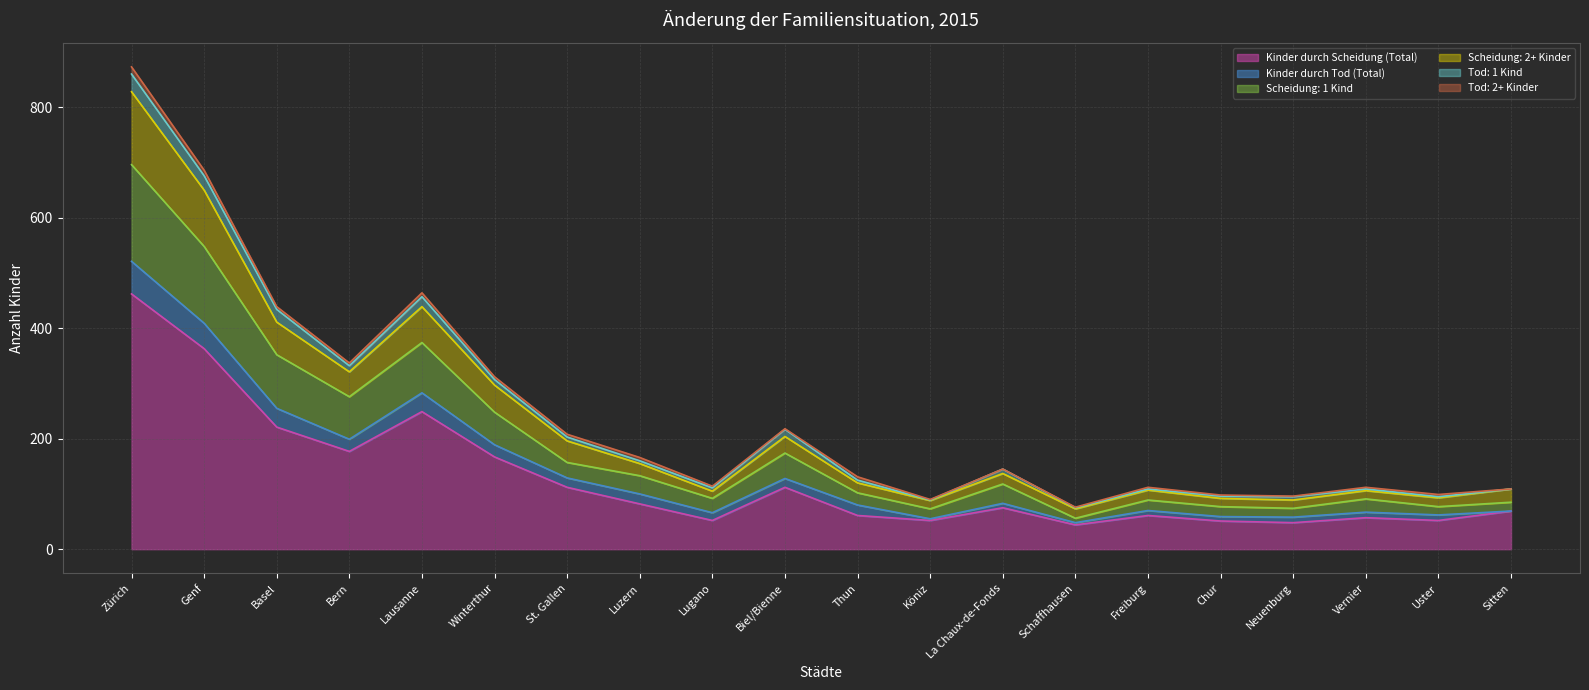

At which category is the sum across all series the highest?

Zürich